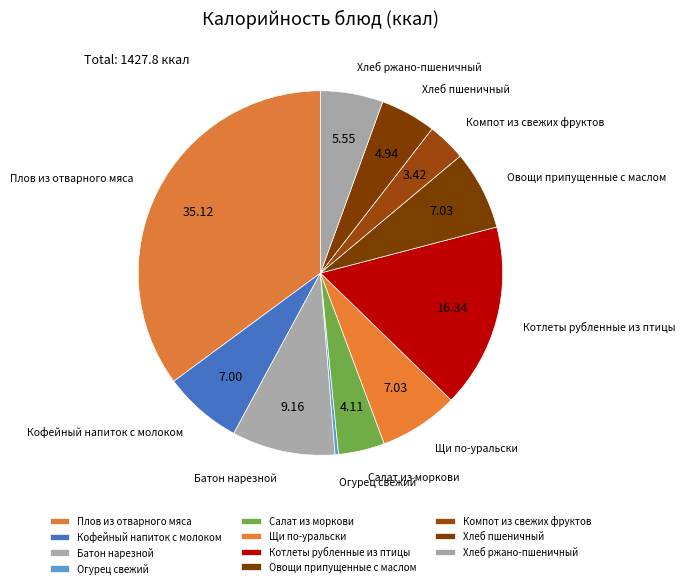

Combined, do Котлеты рубленные из птицы and Кофейный напиток с молоком account for over 50%?

No